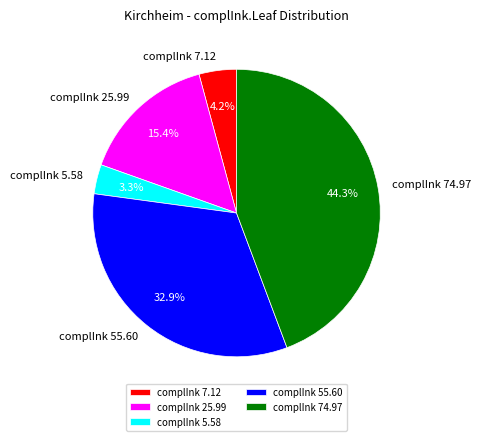

Rank the categories by value from highest to lowest.

complInk 74.97, complInk 55.60, complInk 25.99, complInk 7.12, complInk 5.58